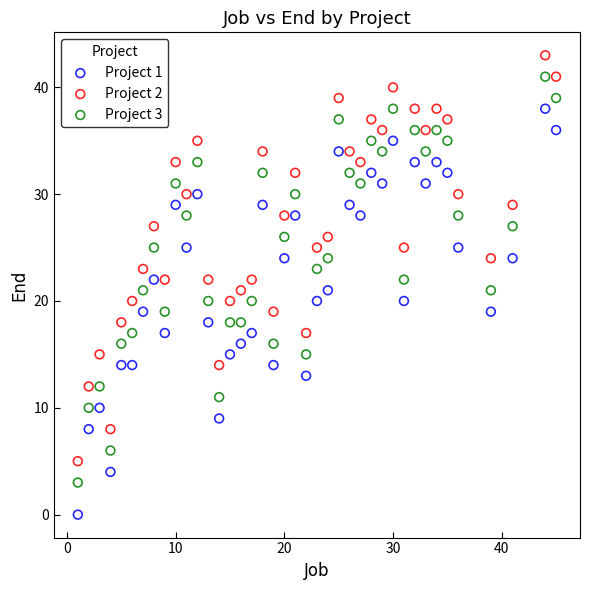

Across all data points, what is the range of X values (max minus min)?

44